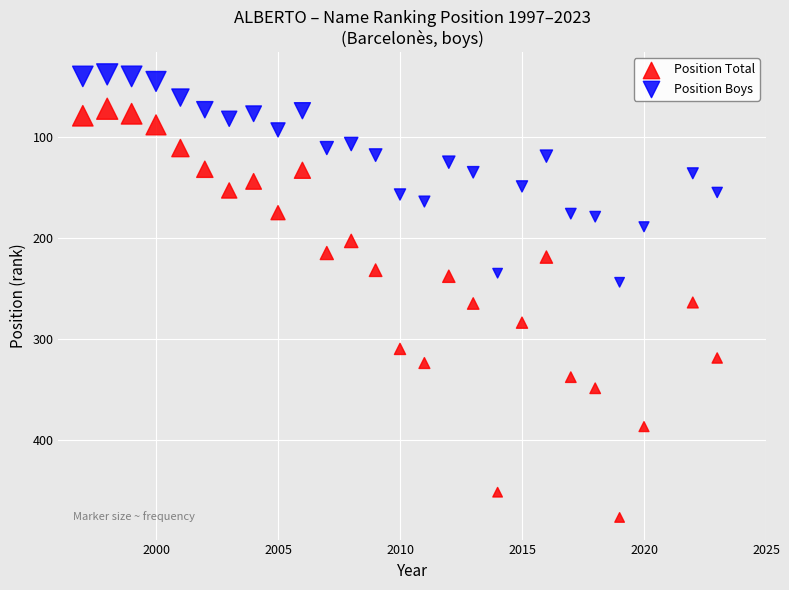

Across all data points, what is the range of X values (max minus min)?

26